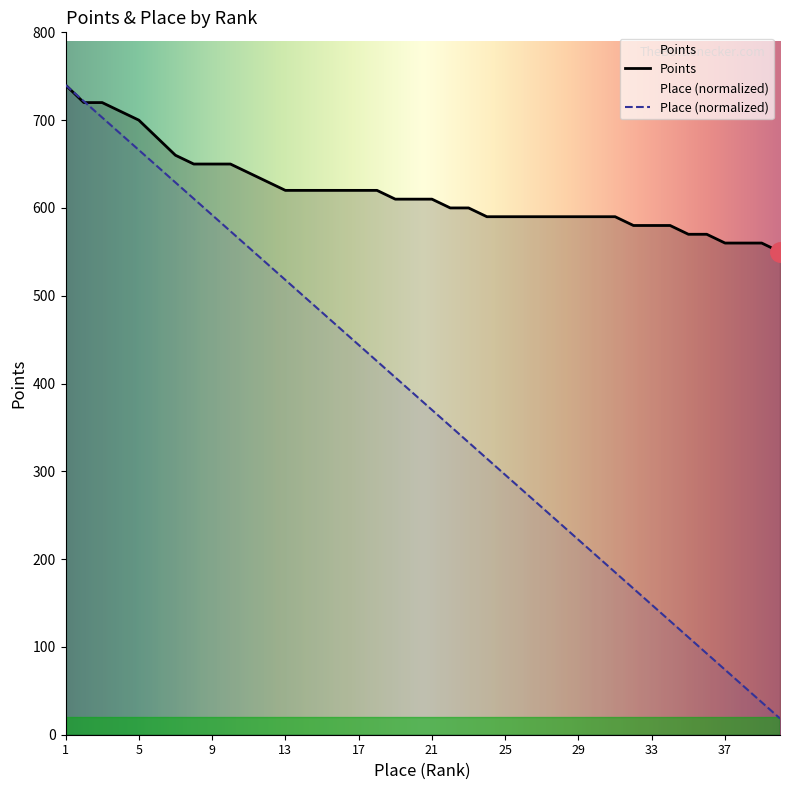

Reading left to right, extract all data points from this chart.

Points: 1=740.0	2=720.0	3=720.0	4=710.0	5=700.0	6=680.0	7=660.0	8=650.0	9=650.0	10=650.0	11=640.0	12=630.0	13=620.0	14=620.0	15=620.0	16=620.0	17=620.0	18=620.0	19=610.0	20=610.0	21=610.0	22=600.0	23=600.0	24=590.0	25=590.0	26=590.0	27=590.0	28=590.0	29=590.0	30=590.0	31=590.0	32=580.0	33=580.0	34=580.0	35=570.0	36=570.0	37=560.0	38=560.0	39=560.0	40=550.0
Place: 1=740.0	2=721.5	3=703.0	4=684.5	5=666.0	6=647.5	7=629.0	8=610.5	9=592.0	10=573.5	11=555.0	12=536.5	13=518.0	14=499.5	15=481.0	16=462.5	17=444.0	18=425.5	19=407.0	20=388.5	21=370.0	22=351.5	23=333.0	24=314.5	25=296.0	26=277.5	27=259.0	28=240.5	29=222.0	30=203.5	31=185.0	32=166.5	33=148.0	34=129.5	35=111.0	36=92.5	37=74.0	38=55.5	39=37.0	40=18.5